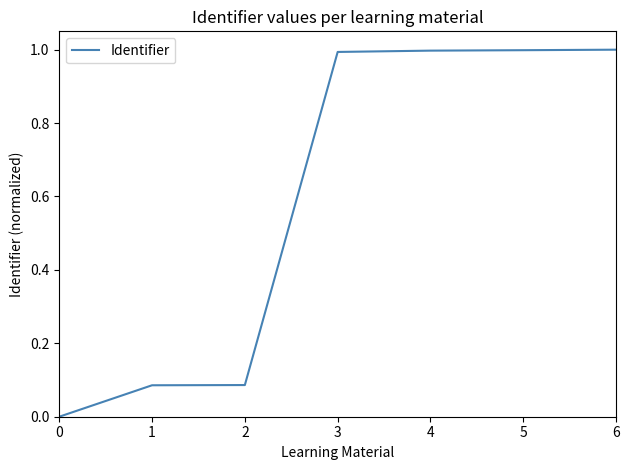

How many values exceed 0?

6